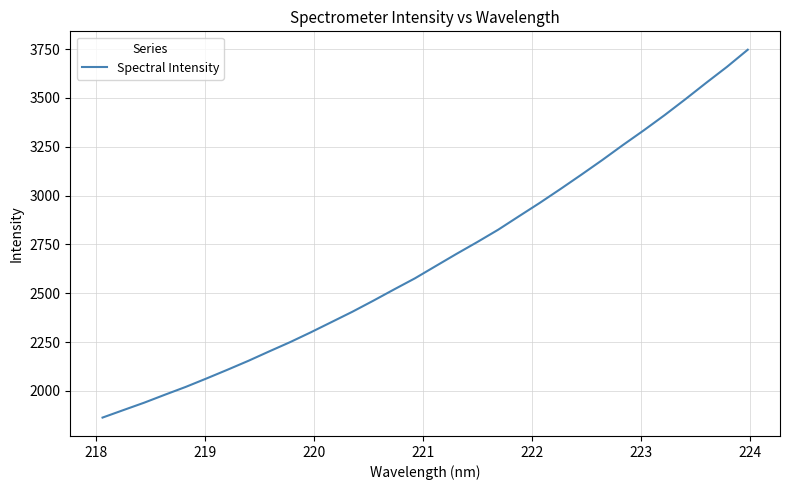

What is the smallest value displayed?

1863.8